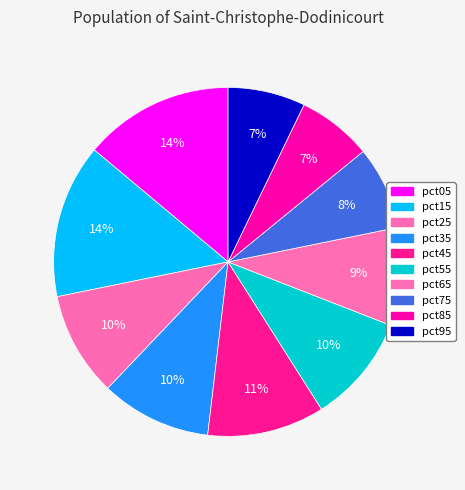

Is pct65 the majority of the pie?

No